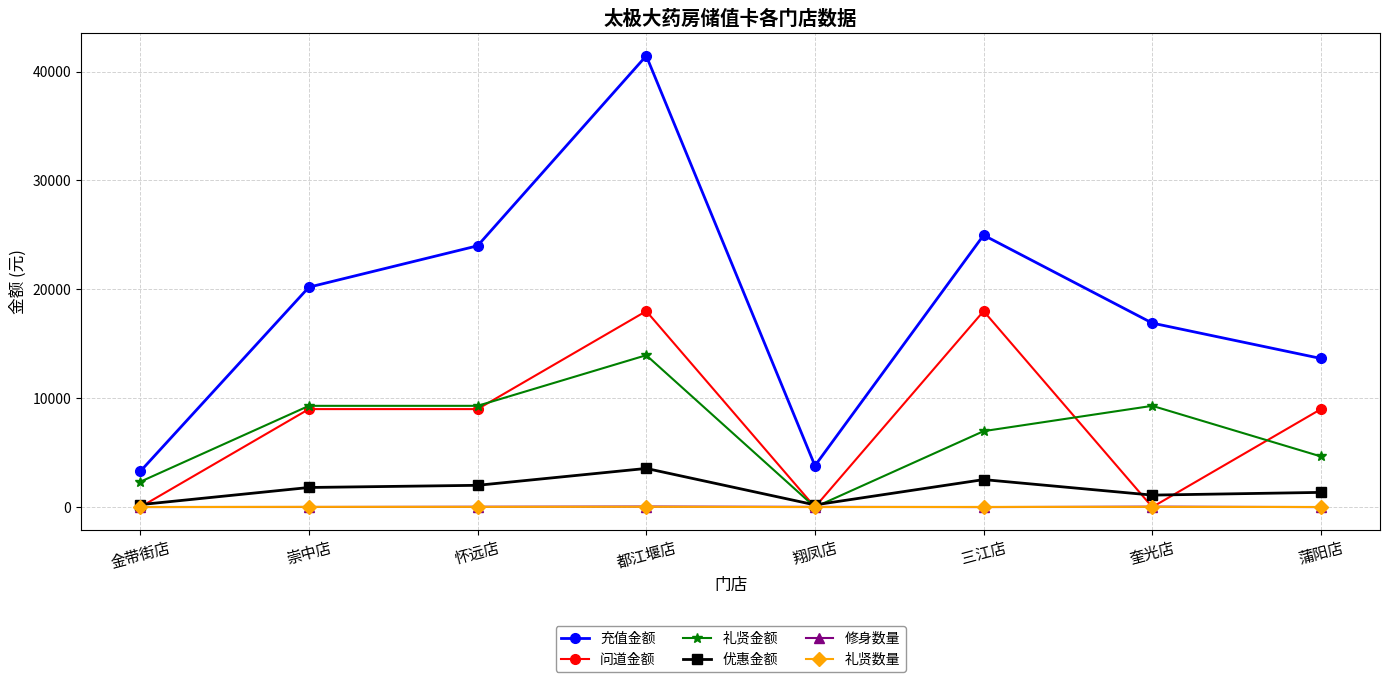

True or false: 礼贤金额 and 充值金额 intersect in this chart.

False